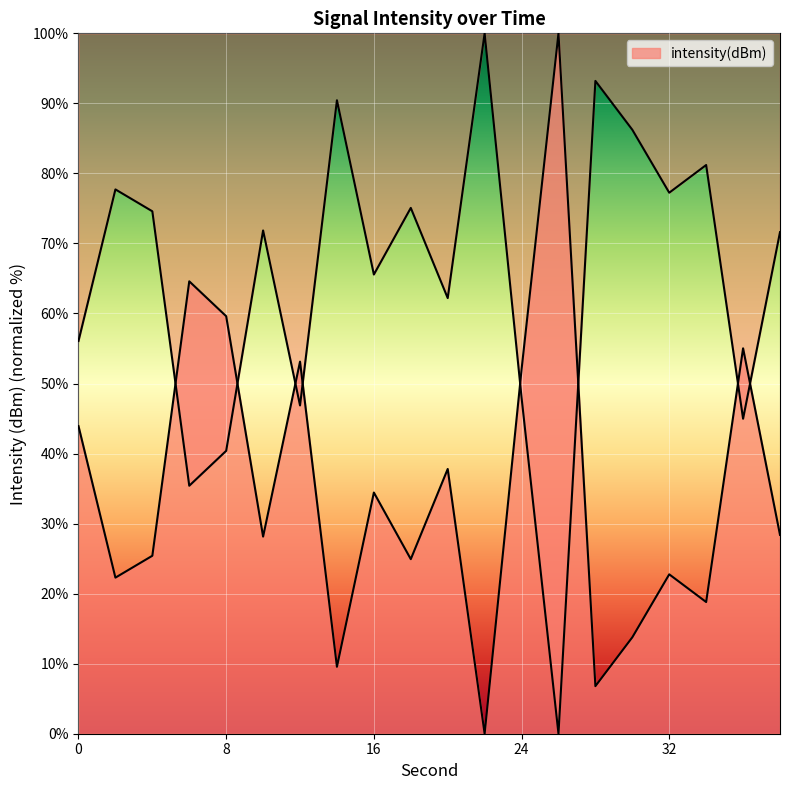

Which category has the highest value across all series?

22